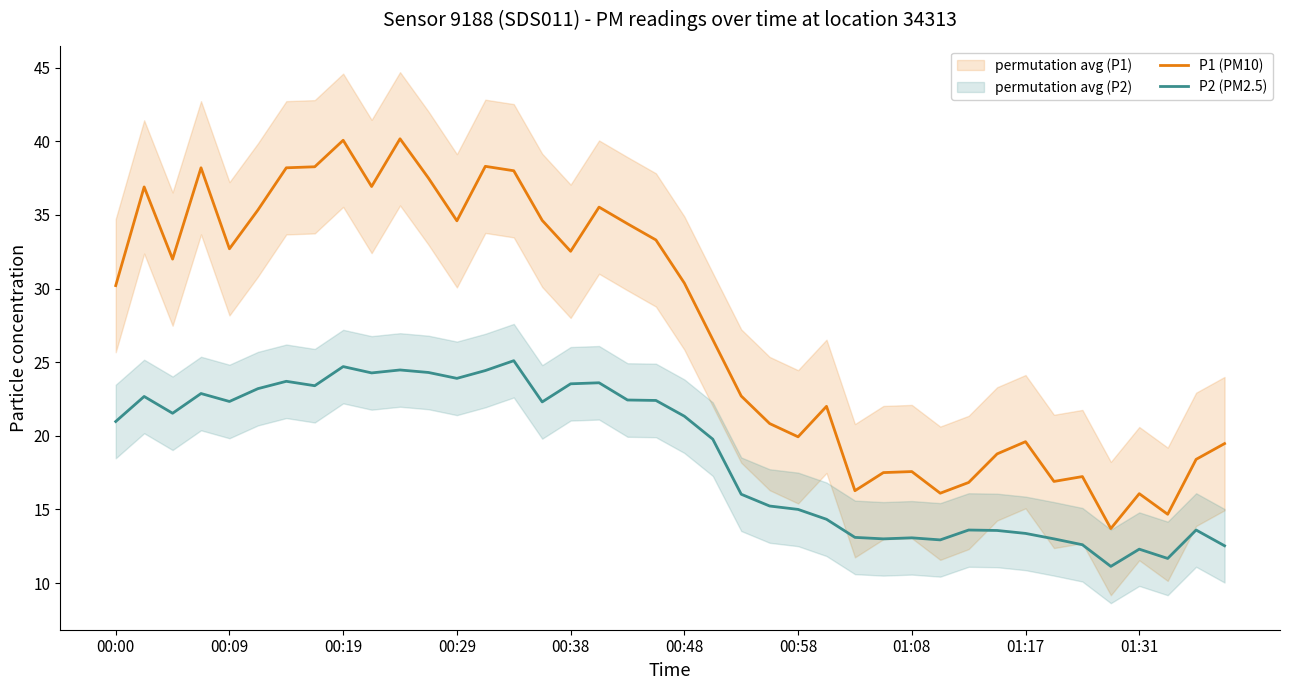

What is the difference between the second highest and minimum values in the P1 (PM10) series?

26.4